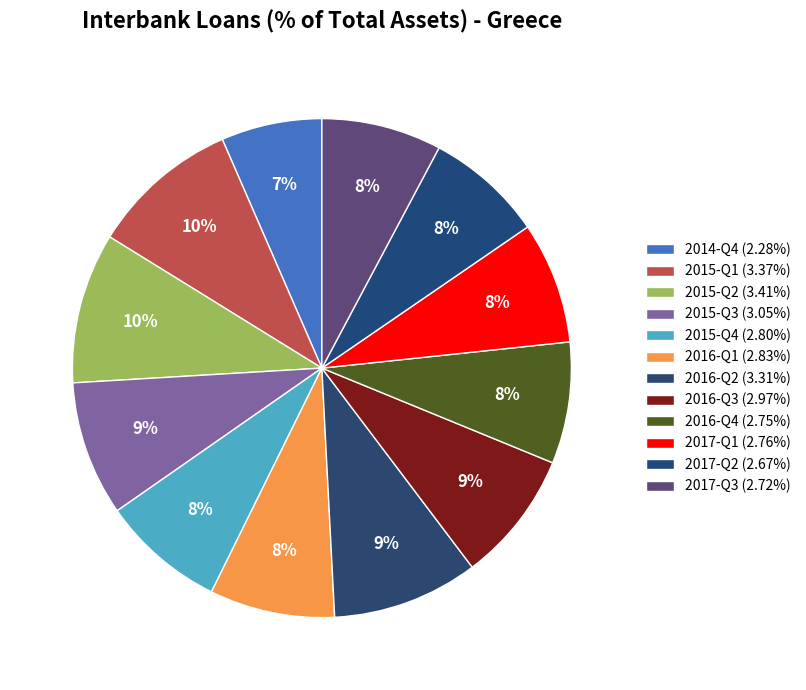

How many segments does this pie chart have?

12